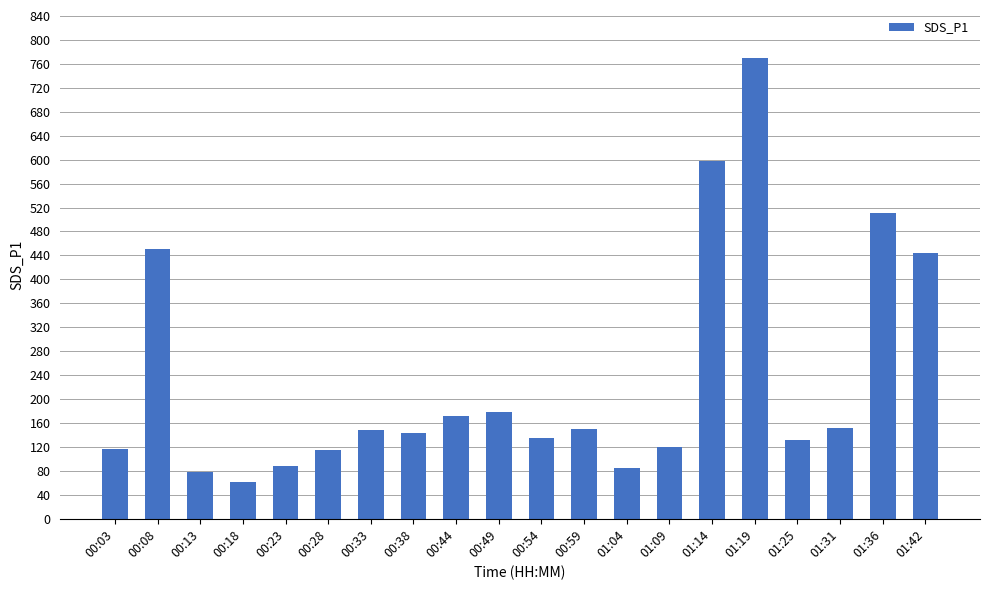

What is the label of the 19th bar from the right?

00:08